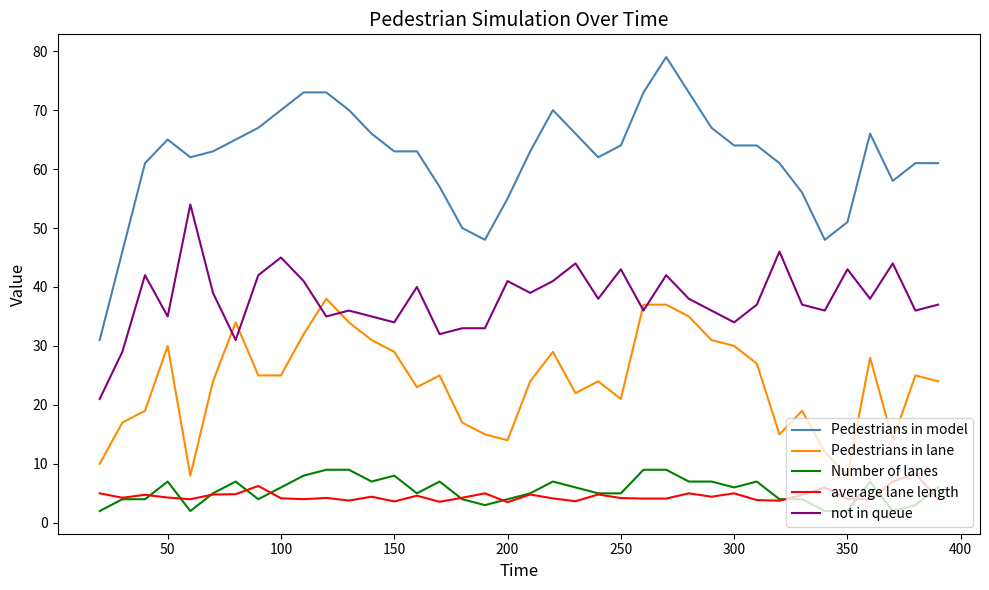

Which series has the largest total across all categories?

Pedestrians in model